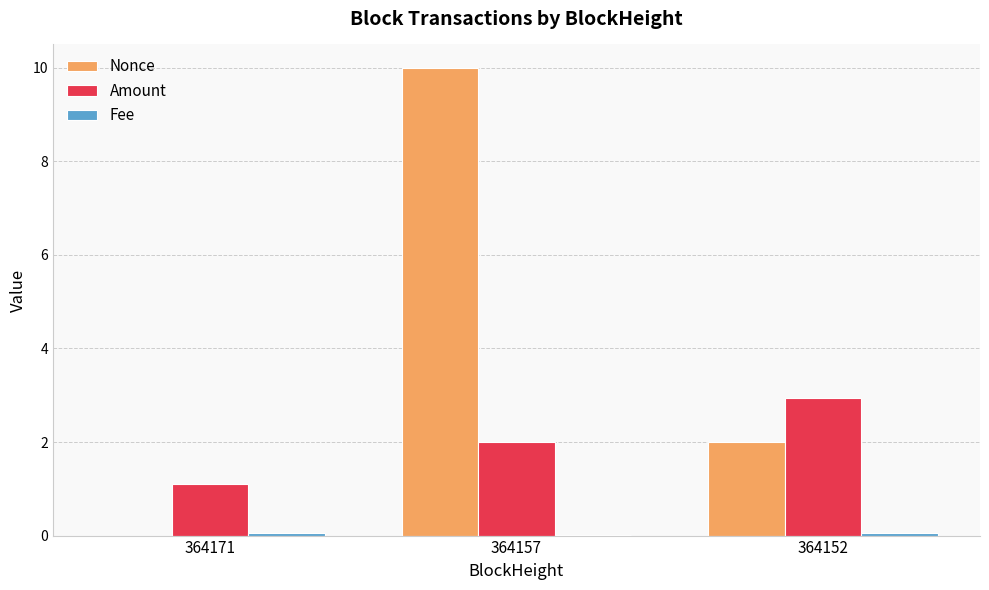

How many distinct data groups are displayed?

3